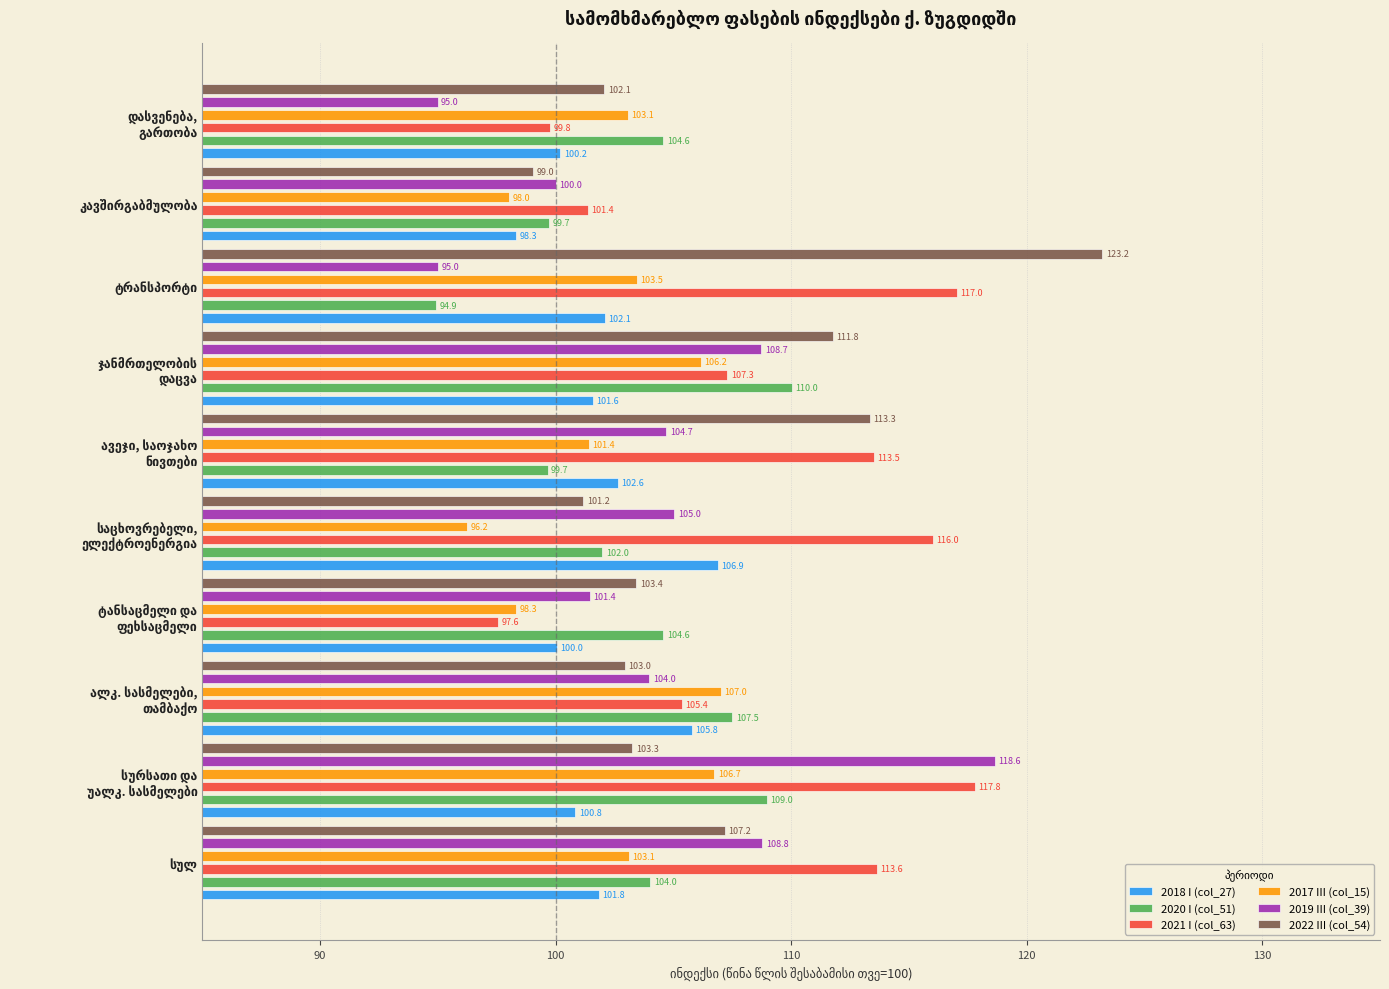

How many bars are there in total?

60